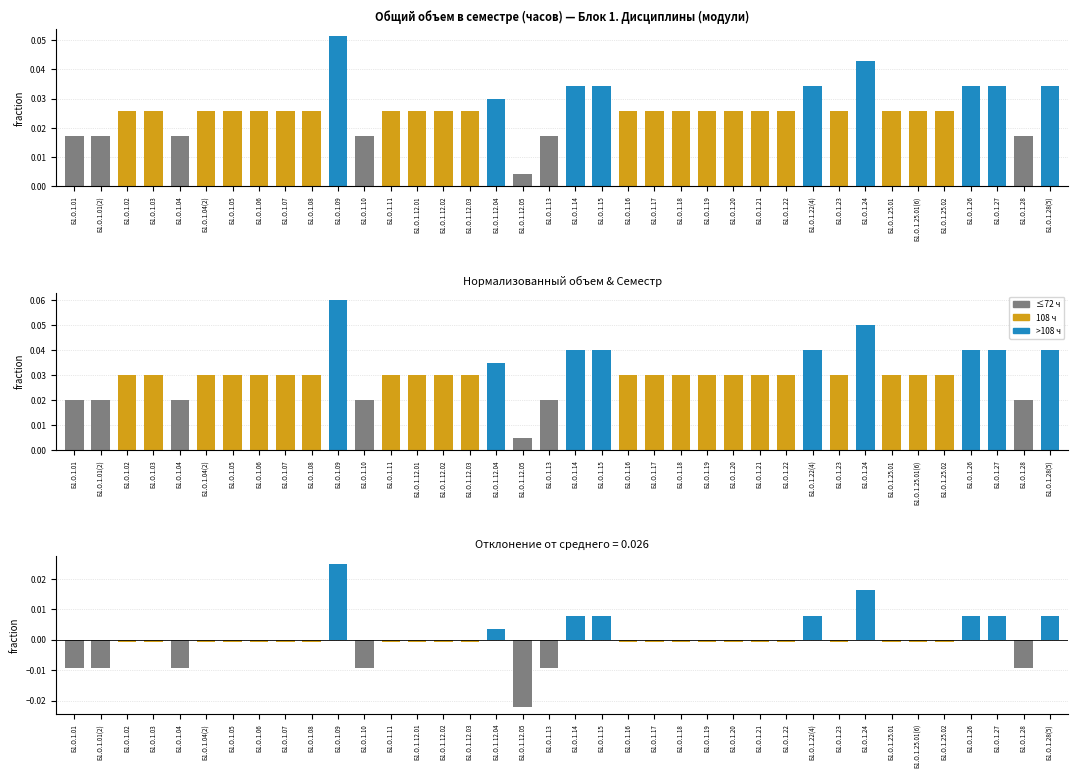

At which label is Часов (normalized) closest to 0?

Б1.О.1.12.05